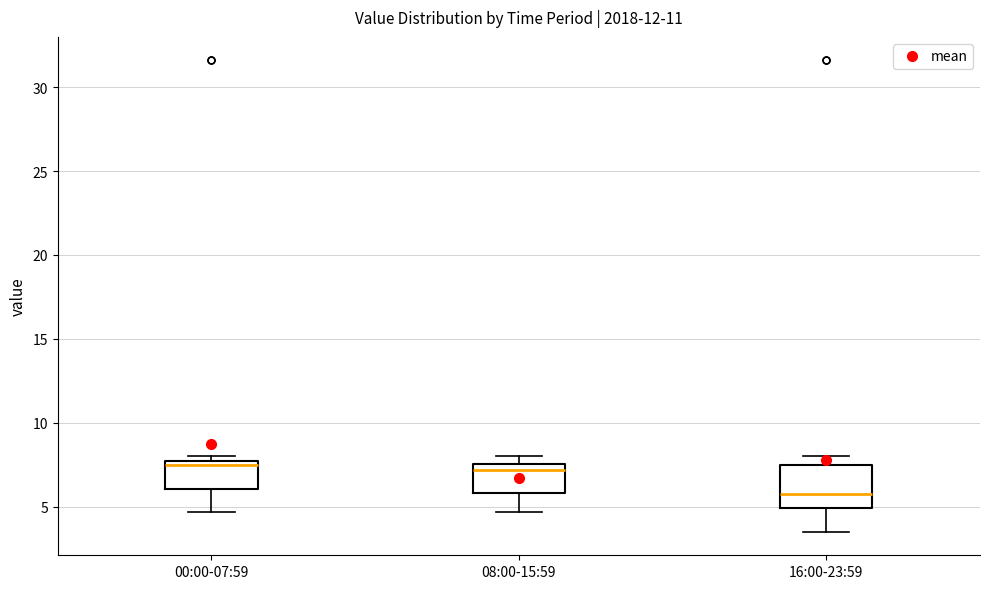

Reading left to right, read every box against the y-axis: the position of its median line, the range the box covers, and the ends of its whiskers. The values are not printed on the chart, so give them approximately, as read against the axis.

00:00-07:59: median 7.5 (just below the box's upper edge), box 6.0 to 7.5, whiskers 4.5 to 8.0
08:00-15:59: median 7.0, box 6.0 to 7.5, whiskers 4.5 to 8.0
16:00-23:59: median 6.0, box 5.0 to 7.5, whiskers 3.5 to 8.0